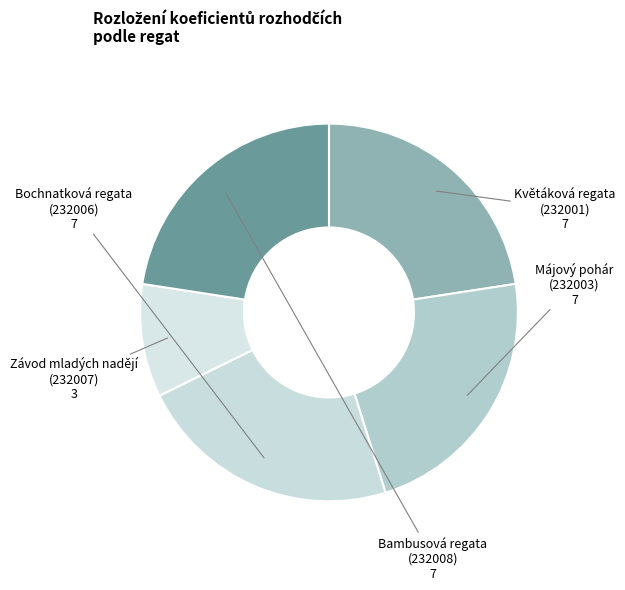

Which category has the smallest portion of the pie?

Závod mladých nadějí (232007)